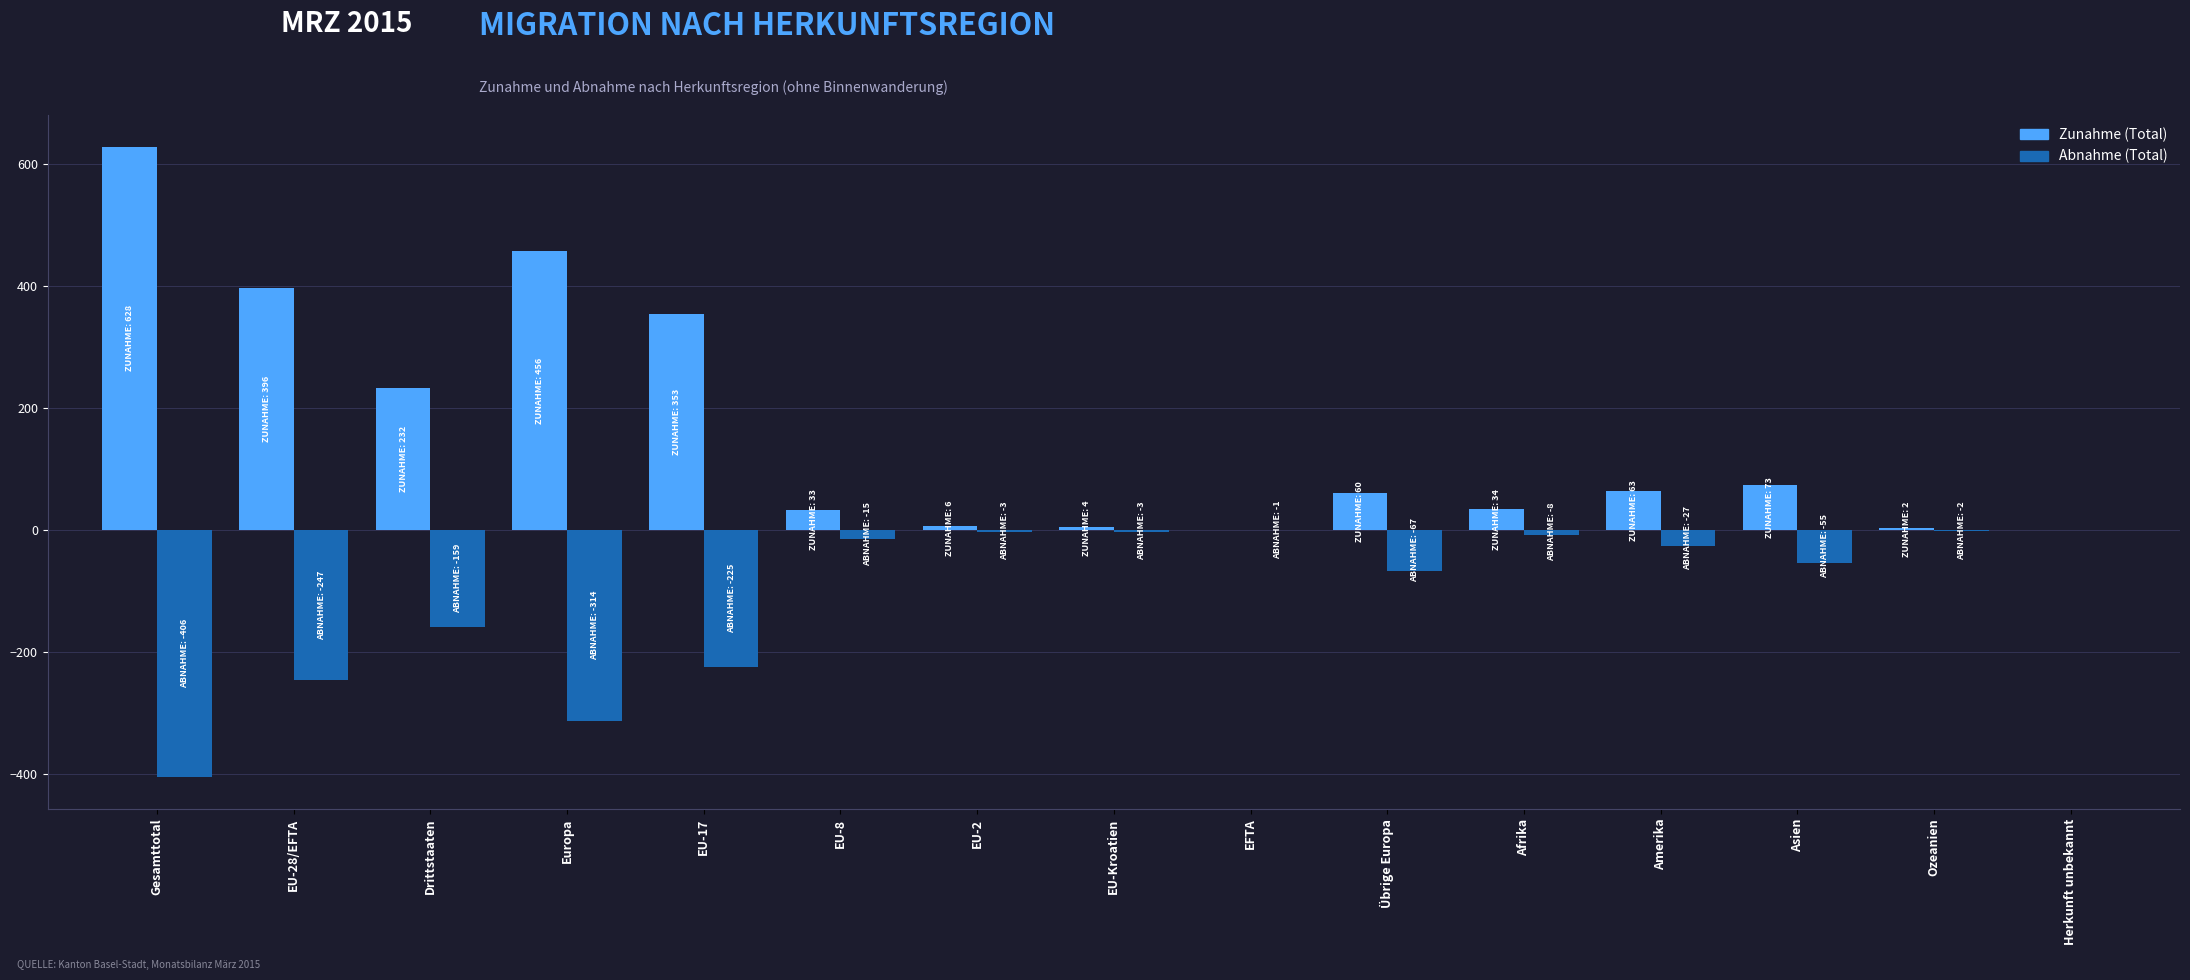

How many data points in Abnahme (Total) are above -27?

7